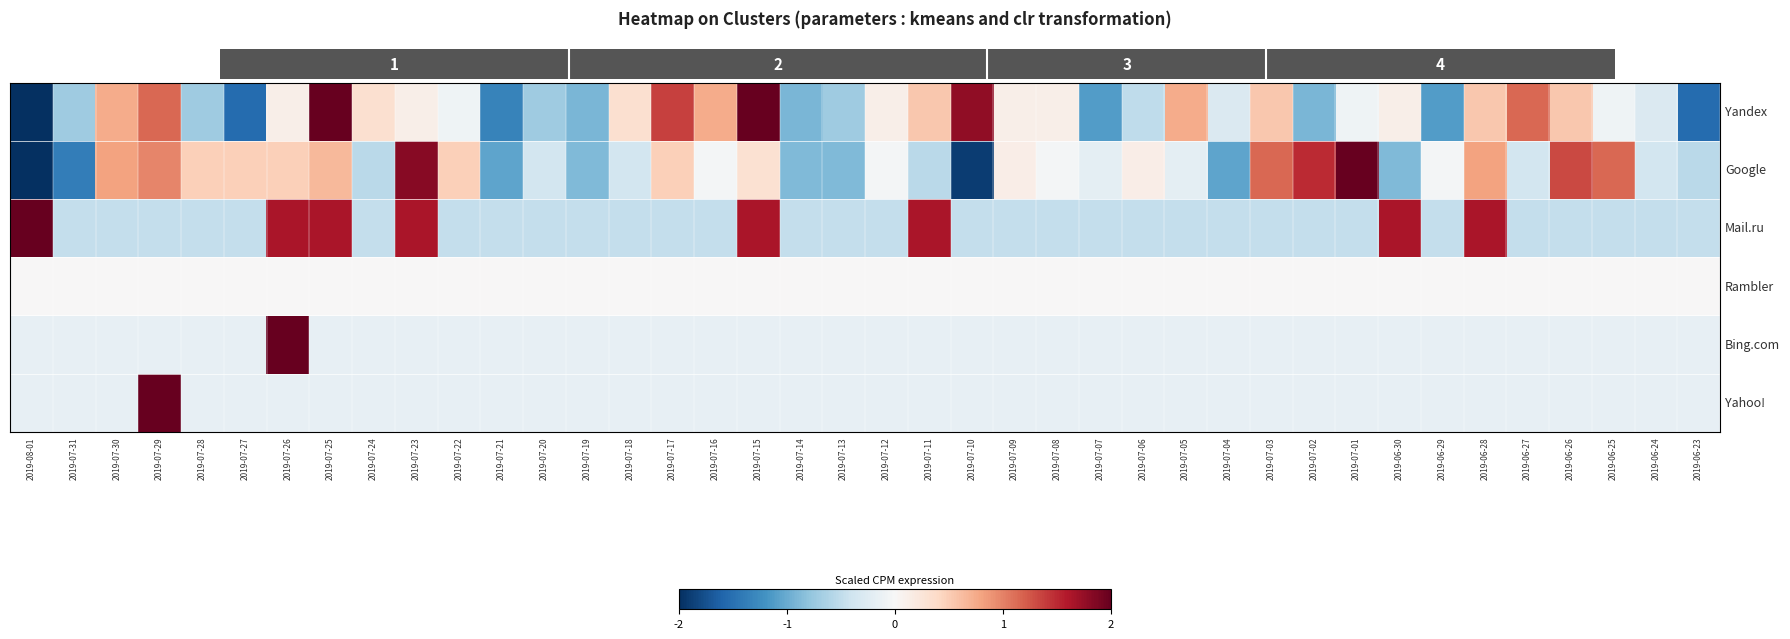

Reading left to right, what are all the values shown in this chart?

Yandex: 2019-08-01=-2.0	2019-07-31=-0.7	2019-07-30=0.7	2019-07-29=1.2	2019-07-28=-0.7	2019-07-27=-1.5	2019-07-26=0.1	2019-07-25=2.0	2019-07-24=0.3	2019-07-23=0.1	2019-07-22=-0.1	2019-07-21=-1.3	2019-07-20=-0.7	2019-07-19=-0.9	2019-07-18=0.3	2019-07-17=1.4	2019-07-16=0.7	2019-07-15=2.0	2019-07-14=-0.9	2019-07-13=-0.7	2019-07-12=0.1	2019-07-11=0.5	2019-07-10=1.8	2019-07-09=0.1	2019-07-08=0.1	2019-07-07=-1.1	2019-07-06=-0.5	2019-07-05=0.7	2019-07-04=-0.3	2019-07-03=0.5	2019-07-02=-0.9	2019-07-01=-0.1	2019-06-30=0.1	2019-06-29=-1.1	2019-06-28=0.5	2019-06-27=1.2	2019-06-26=0.5	2019-06-25=-0.1	2019-06-24=-0.3	2019-06-23=-1.5
Google: 2019-08-01=-2.0	2019-07-31=-1.4	2019-07-30=0.8	2019-07-29=1.0	2019-07-28=0.5	2019-07-27=0.5	2019-07-26=0.5	2019-07-25=0.6	2019-07-24=-0.5	2019-07-23=1.8	2019-07-22=0.5	2019-07-21=-1.0	2019-07-20=-0.4	2019-07-19=-0.9	2019-07-18=-0.4	2019-07-17=0.5	2019-07-16=-0.0	2019-07-15=0.3	2019-07-14=-0.9	2019-07-13=-0.9	2019-07-12=-0.0	2019-07-11=-0.5	2019-07-10=-1.9	2019-07-09=0.1	2019-07-08=-0.0	2019-07-07=-0.2	2019-07-06=0.1	2019-07-05=-0.2	2019-07-04=-1.0	2019-07-03=1.1	2019-07-02=1.5	2019-07-01=2.0	2019-06-30=-0.9	2019-06-29=-0.0	2019-06-28=0.8	2019-06-27=-0.4	2019-06-26=1.3	2019-06-25=1.1	2019-06-24=-0.4	2019-06-23=-0.5
Mail.ru: 2019-08-01=2.0	2019-07-31=-0.5	2019-07-30=-0.5	2019-07-29=-0.5	2019-07-28=-0.5	2019-07-27=-0.5	2019-07-26=1.6	2019-07-25=1.6	2019-07-24=-0.5	2019-07-23=1.6	2019-07-22=-0.5	2019-07-21=-0.5	2019-07-20=-0.5	2019-07-19=-0.5	2019-07-18=-0.5	2019-07-17=-0.5	2019-07-16=-0.5	2019-07-15=1.6	2019-07-14=-0.5	2019-07-13=-0.5	2019-07-12=-0.5	2019-07-11=1.6	2019-07-10=-0.5	2019-07-09=-0.5	2019-07-08=-0.5	2019-07-07=-0.5	2019-07-06=-0.5	2019-07-05=-0.5	2019-07-04=-0.5	2019-07-03=-0.5	2019-07-02=-0.5	2019-07-01=-0.5	2019-06-30=1.6	2019-06-29=-0.5	2019-06-28=1.6	2019-06-27=-0.5	2019-06-26=-0.5	2019-06-25=-0.5	2019-06-24=-0.5	2019-06-23=-0.5
Rambler: 2019-08-01=0.0	2019-07-31=0.0	2019-07-30=0.0	2019-07-29=0.0	2019-07-28=0.0	2019-07-27=0.0	2019-07-26=0.0	2019-07-25=0.0	2019-07-24=0.0	2019-07-23=0.0	2019-07-22=0.0	2019-07-21=0.0	2019-07-20=0.0	2019-07-19=0.0	2019-07-18=0.0	2019-07-17=0.0	2019-07-16=0.0	2019-07-15=0.0	2019-07-14=0.0	2019-07-13=0.0	2019-07-12=0.0	2019-07-11=0.0	2019-07-10=0.0	2019-07-09=0.0	2019-07-08=0.0	2019-07-07=0.0	2019-07-06=0.0	2019-07-05=0.0	2019-07-04=0.0	2019-07-03=0.0	2019-07-02=0.0	2019-07-01=0.0	2019-06-30=0.0	2019-06-29=0.0	2019-06-28=0.0	2019-06-27=0.0	2019-06-26=0.0	2019-06-25=0.0	2019-06-24=0.0	2019-06-23=0.0
Bing.com: 2019-08-01=-0.2	2019-07-31=-0.2	2019-07-30=-0.2	2019-07-29=-0.2	2019-07-28=-0.2	2019-07-27=-0.2	2019-07-26=2.0	2019-07-25=-0.2	2019-07-24=-0.2	2019-07-23=-0.2	2019-07-22=-0.2	2019-07-21=-0.2	2019-07-20=-0.2	2019-07-19=-0.2	2019-07-18=-0.2	2019-07-17=-0.2	2019-07-16=-0.2	2019-07-15=-0.2	2019-07-14=-0.2	2019-07-13=-0.2	2019-07-12=-0.2	2019-07-11=-0.2	2019-07-10=-0.2	2019-07-09=-0.2	2019-07-08=-0.2	2019-07-07=-0.2	2019-07-06=-0.2	2019-07-05=-0.2	2019-07-04=-0.2	2019-07-03=-0.2	2019-07-02=-0.2	2019-07-01=-0.2	2019-06-30=-0.2	2019-06-29=-0.2	2019-06-28=-0.2	2019-06-27=-0.2	2019-06-26=-0.2	2019-06-25=-0.2	2019-06-24=-0.2	2019-06-23=-0.2
Yahoo!: 2019-08-01=-0.2	2019-07-31=-0.2	2019-07-30=-0.2	2019-07-29=2.0	2019-07-28=-0.2	2019-07-27=-0.2	2019-07-26=-0.2	2019-07-25=-0.2	2019-07-24=-0.2	2019-07-23=-0.2	2019-07-22=-0.2	2019-07-21=-0.2	2019-07-20=-0.2	2019-07-19=-0.2	2019-07-18=-0.2	2019-07-17=-0.2	2019-07-16=-0.2	2019-07-15=-0.2	2019-07-14=-0.2	2019-07-13=-0.2	2019-07-12=-0.2	2019-07-11=-0.2	2019-07-10=-0.2	2019-07-09=-0.2	2019-07-08=-0.2	2019-07-07=-0.2	2019-07-06=-0.2	2019-07-05=-0.2	2019-07-04=-0.2	2019-07-03=-0.2	2019-07-02=-0.2	2019-07-01=-0.2	2019-06-30=-0.2	2019-06-29=-0.2	2019-06-28=-0.2	2019-06-27=-0.2	2019-06-26=-0.2	2019-06-25=-0.2	2019-06-24=-0.2	2019-06-23=-0.2